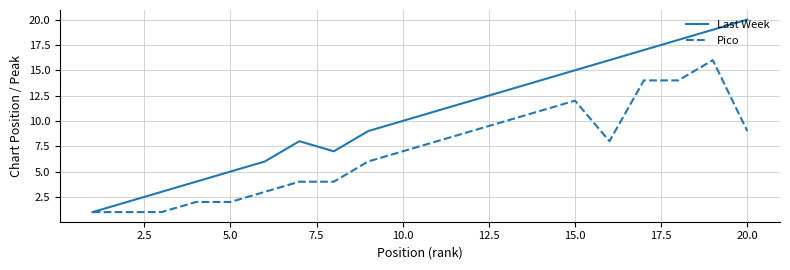

In Last Week, how many points are lower than both neighbors (excluding endpoints)?

1